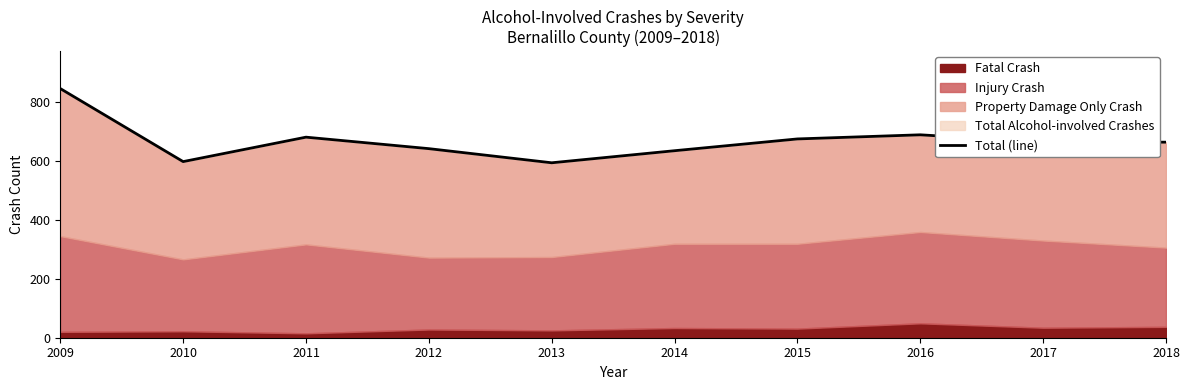

What is the difference between the maximum and second lowest values?

248